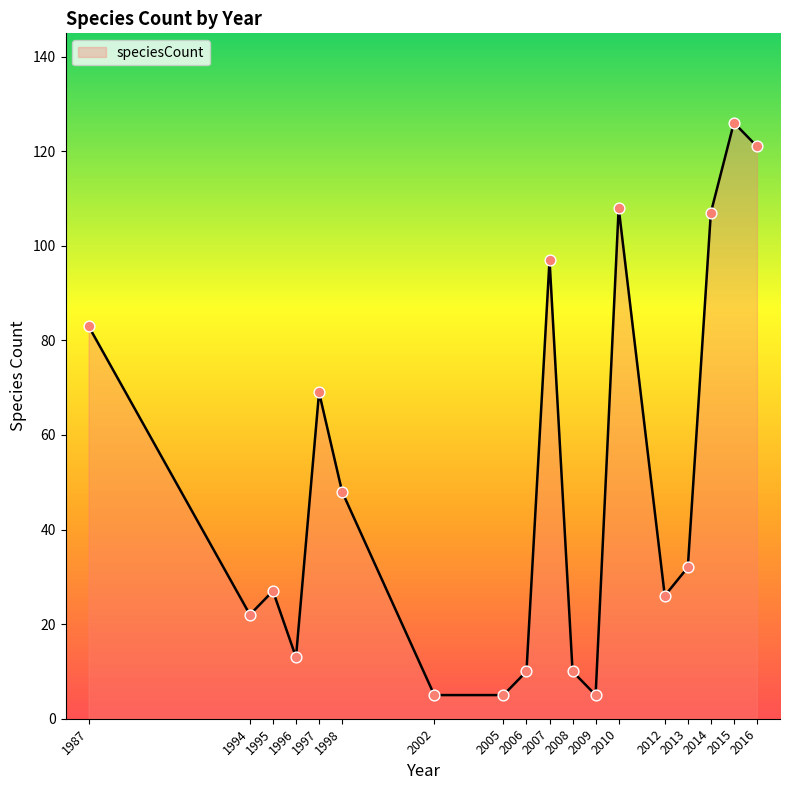

Approximately how many times larger is the value at 2007 compared to 2005?

19.4